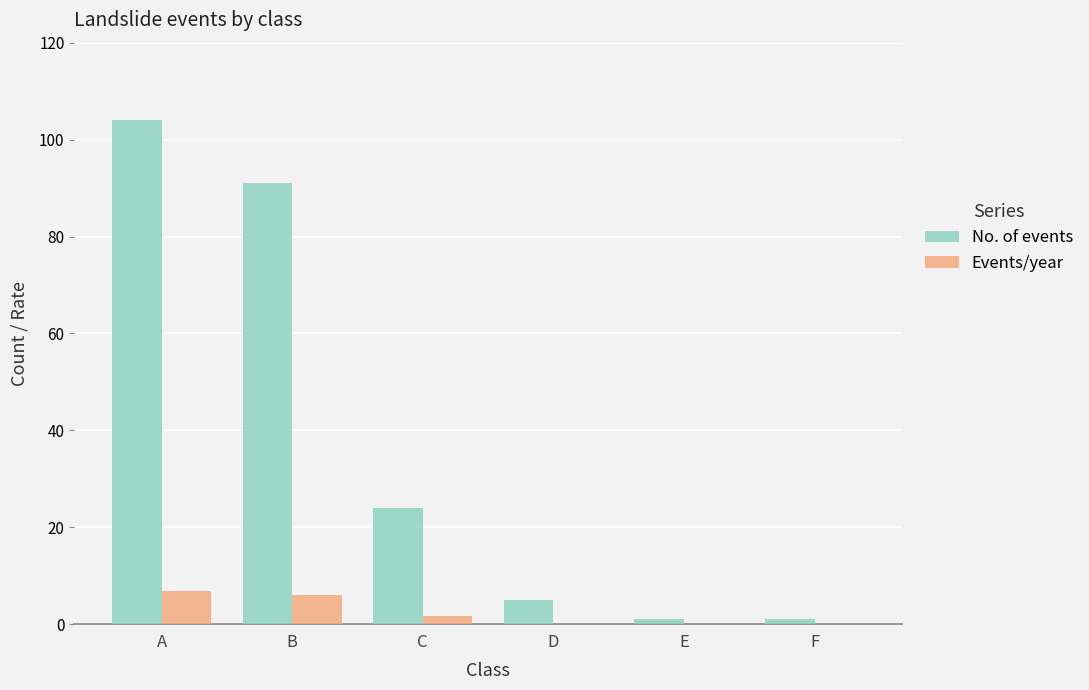

Read the Events/year value at C.

1.6